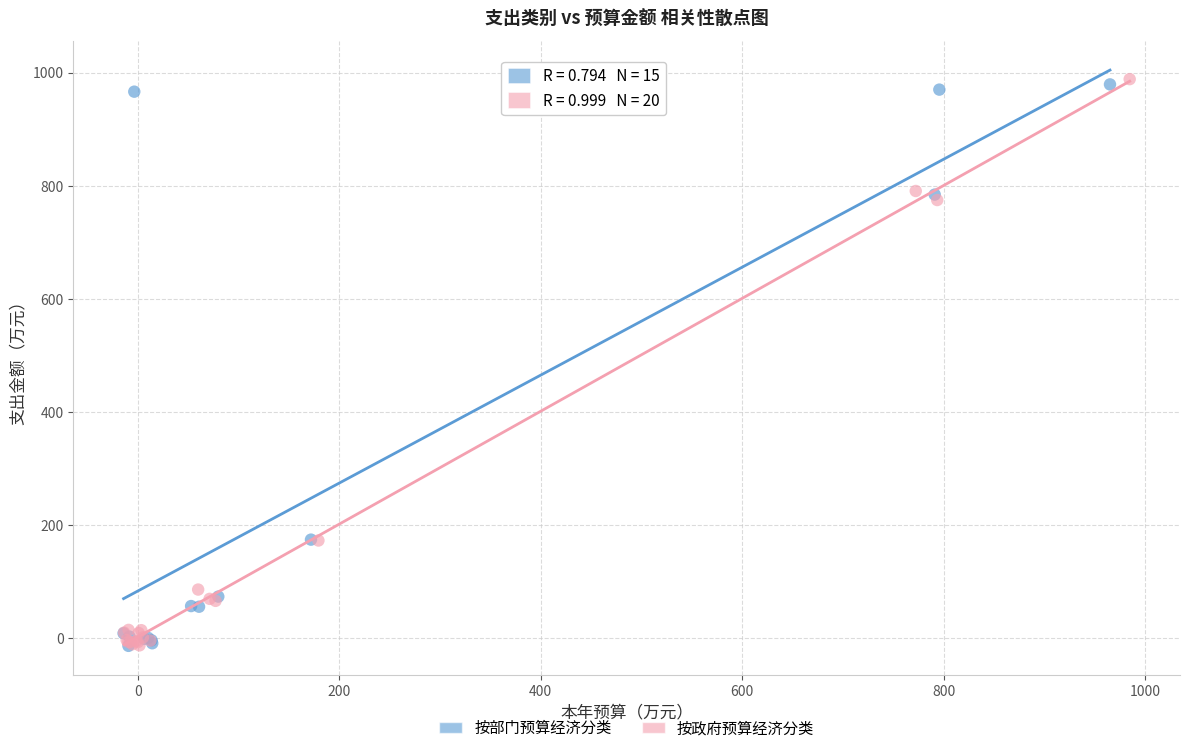

What are all the series names shown in the legend?

按部门预算经济分类, 按政府预算经济分类